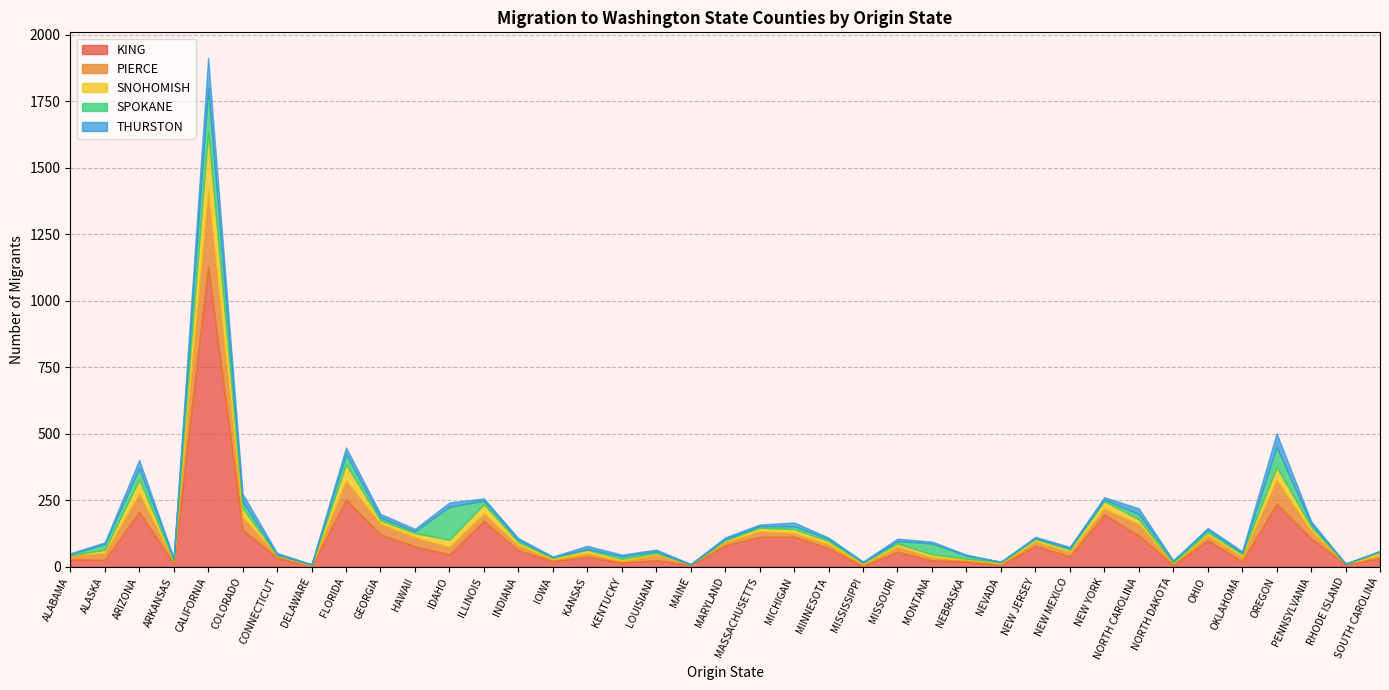

Reading right to left, what are all the values shown in this chart?

KING: 33	9	107	237	20	100	7	118	197	39	79	9	21	24	57	3	70	113	113	81	7	25	16	38	22	62	172	46	77	122	252	3	35	139	1130	13	207	26	29
PIERCE: 11	2	28	90	18	18	6	43	22	17	16	3	5	11	19	7	15	14	21	12	2	20	6	13	6	19	29	29	34	39	72	2	7	48	282	9	69	26	14
SNOHOMISH: 12	1	16	48	10	12	3	18	28	9	10	5	5	12	12	5	12	15	13	7	0	7	8	13	6	12	35	27	16	14	62	3	2	34	225	3	52	12	1
SPOKANE: 3	0	11	76	5	10	7	19	7	5	3	2	11	41	9	2	8	11	6	4	0	6	10	3	3	8	13	124	7	10	38	1	3	25	163	8	42	22	4
THURSTON: 1	0	10	51	6	6	1	22	8	5	5	0	4	7	9	3	5	14	6	7	2	7	6	12	2	7	8	16	9	14	25	1	5	29	113	0	32	6	3